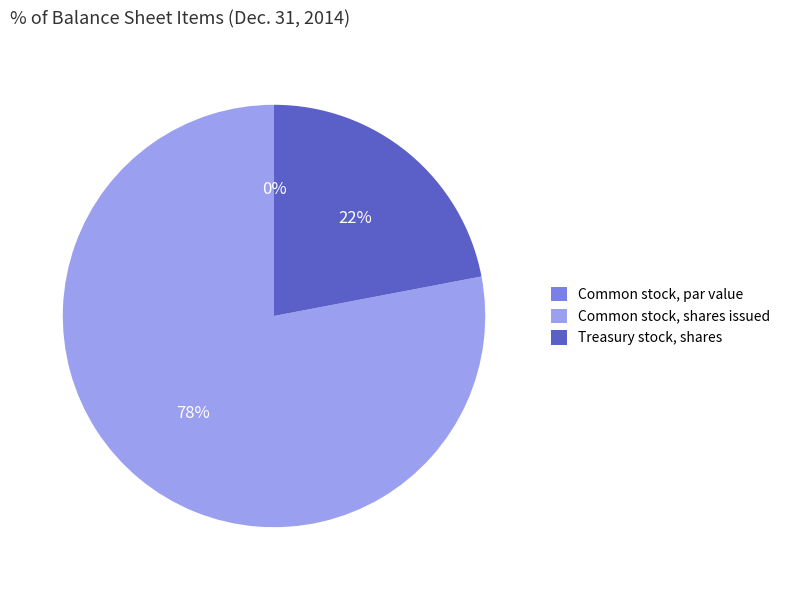

How many segments does this pie chart have?

3